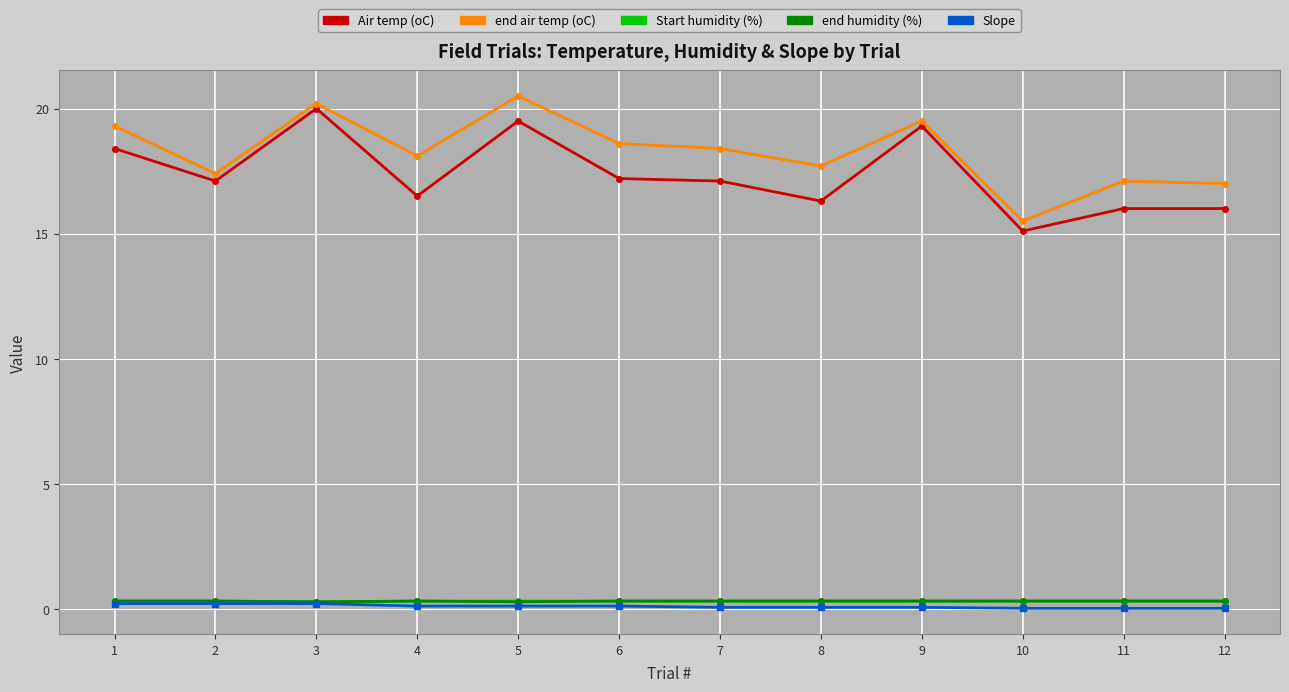

What is the maximum value for end air temp (oC)?

20.5